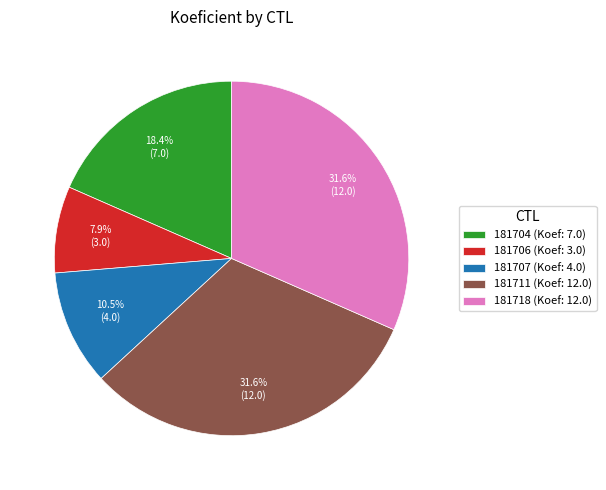

Approximately how many times larger is the value at 181707 compared to 181704?

0.6